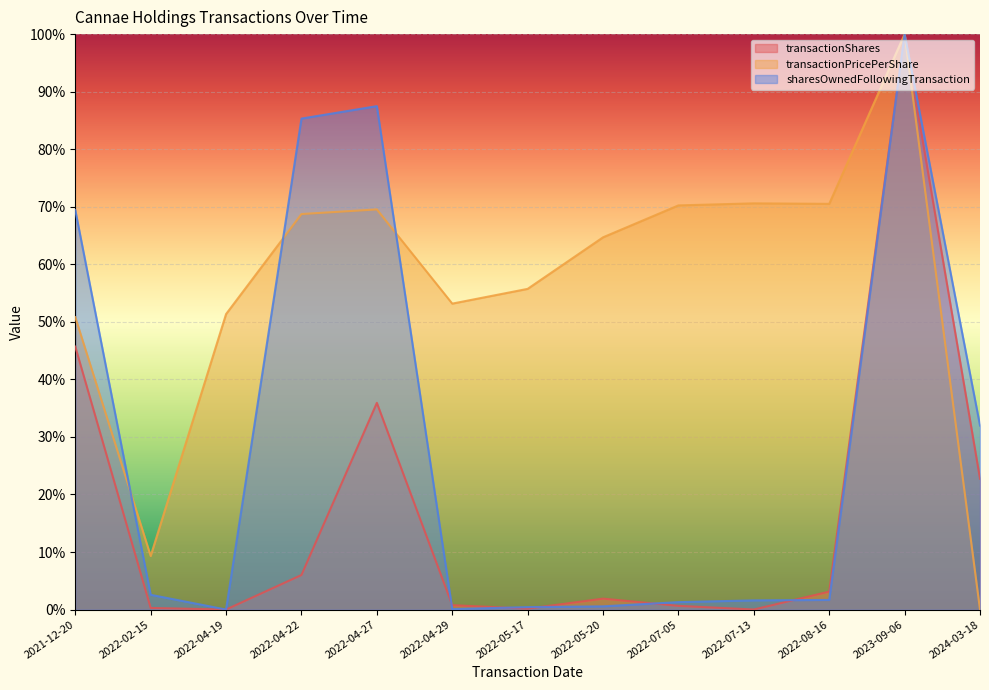

What is the total value across all series at 2022-04-19?

0.5